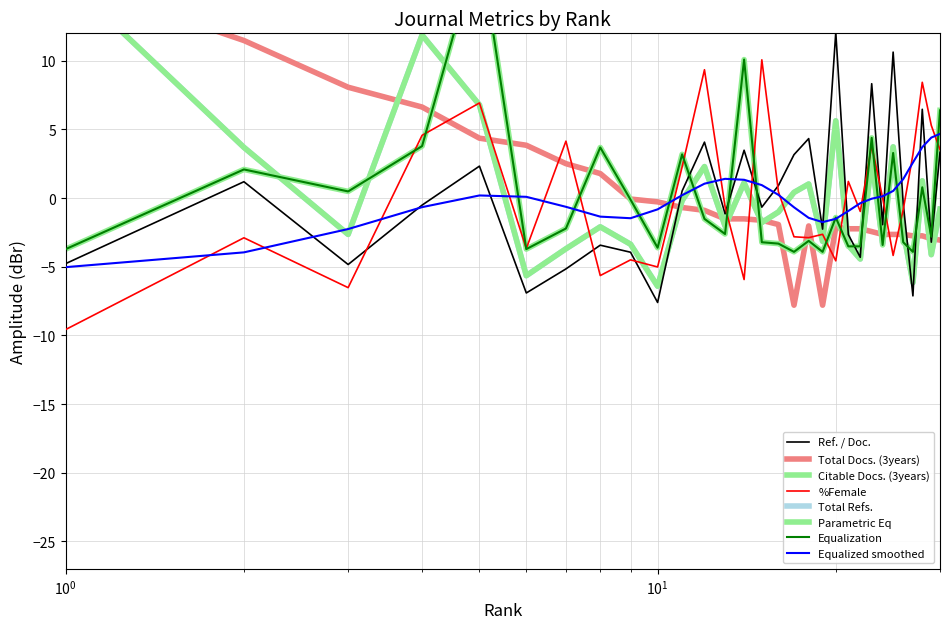

What is the value of the Ref. / Doc. point at the 23rd from the left?

8.3